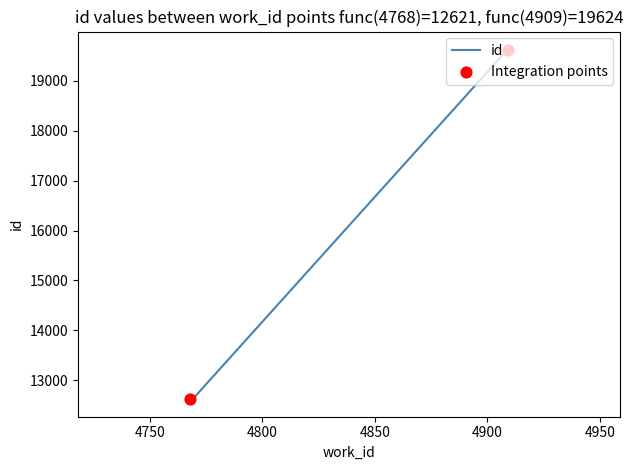

Approximately how many times larger is the value at 4909 compared to 4770?

1.5